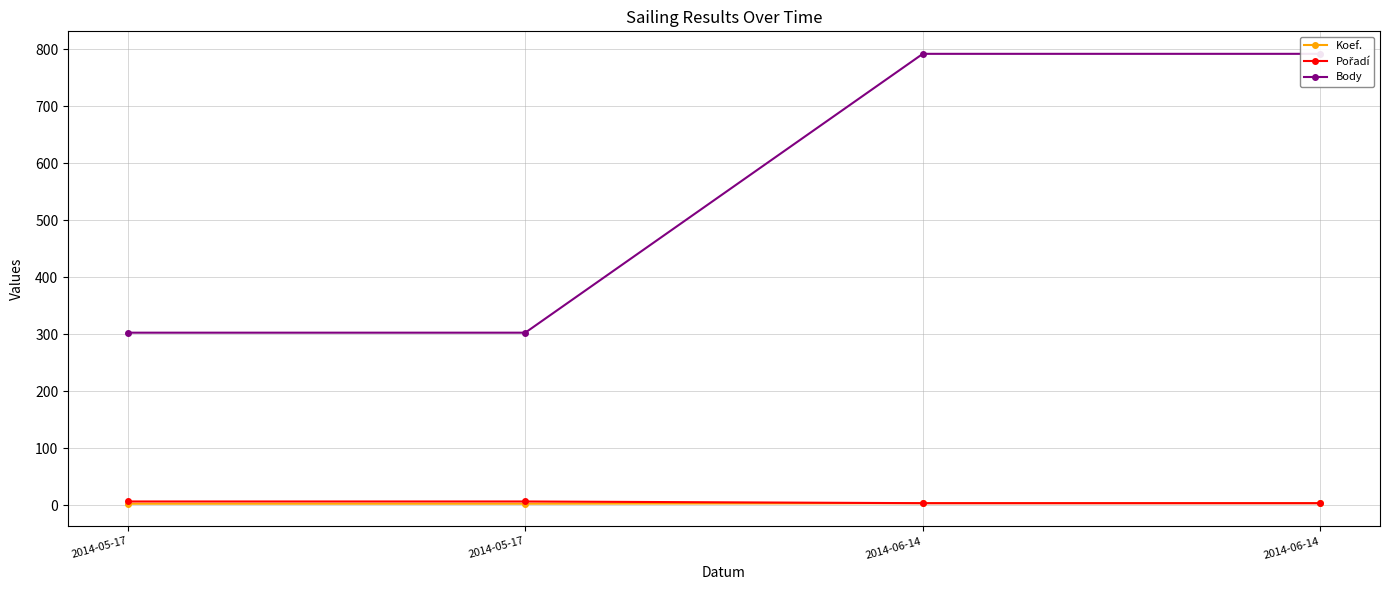

What is the approximate value of Pořadí at 2014-05-17?

7